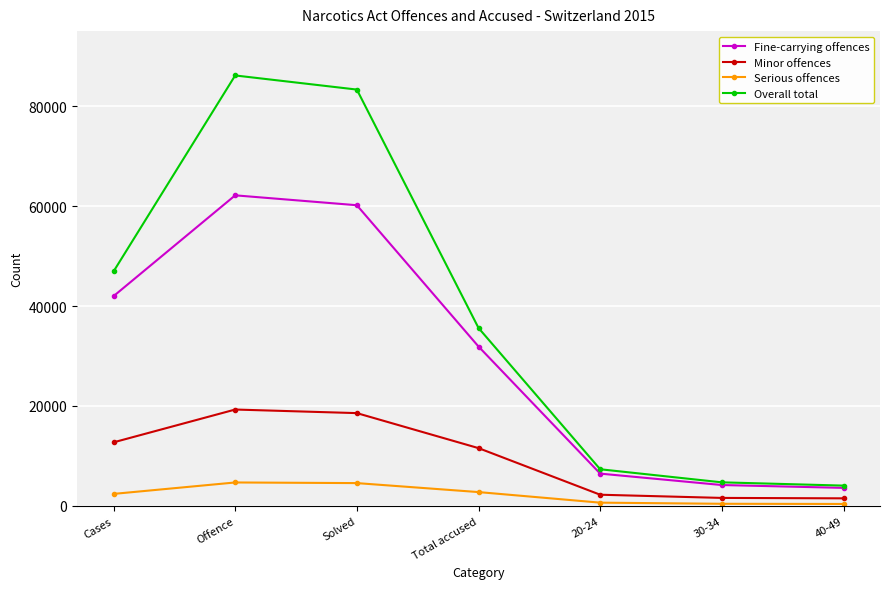

What is the total value across all series at Total accused?

81840